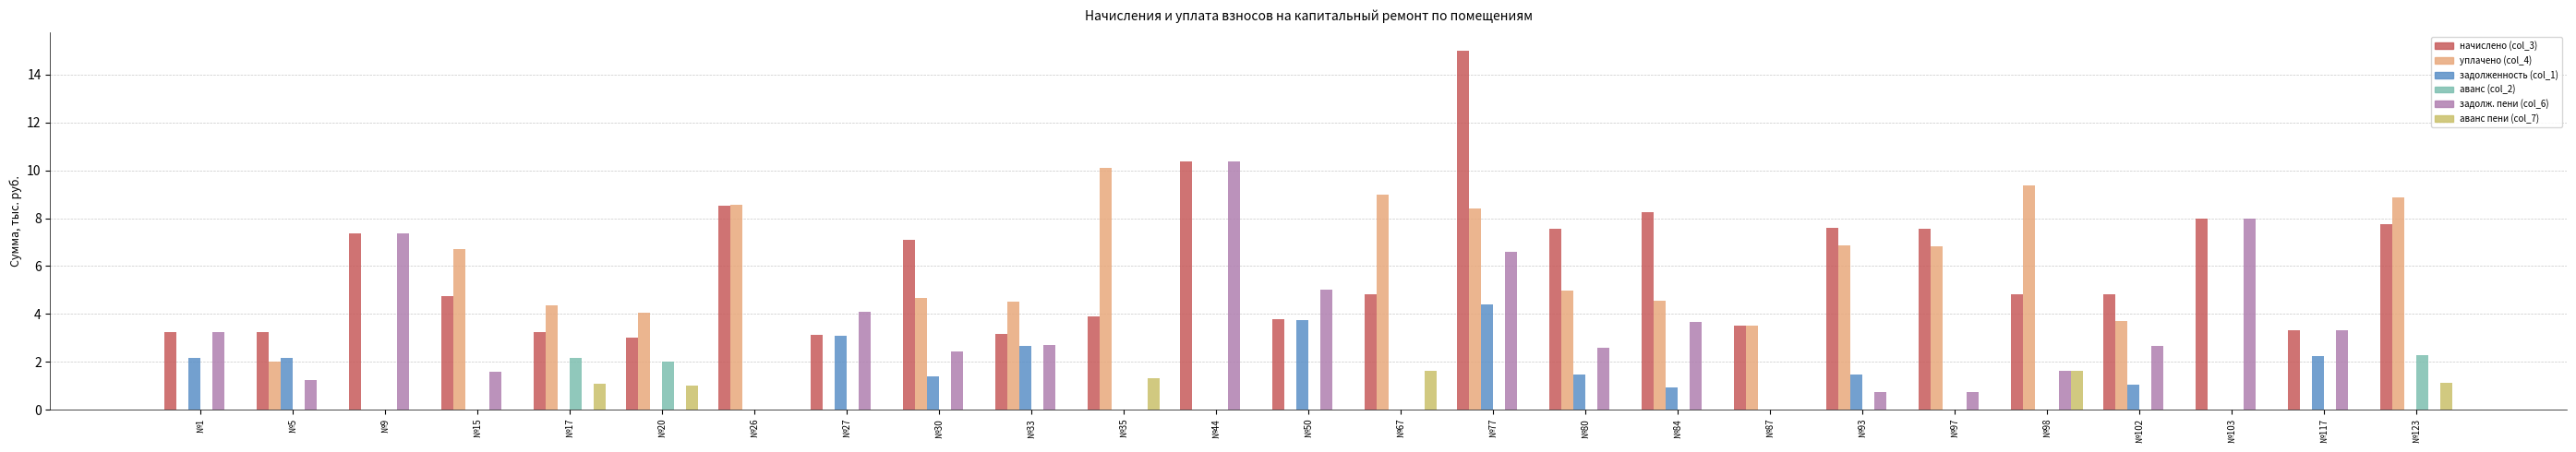

Is the value of задолж. пени (col_6) at №44 greater than the value of уплачено (col_4) at №17?

Yes